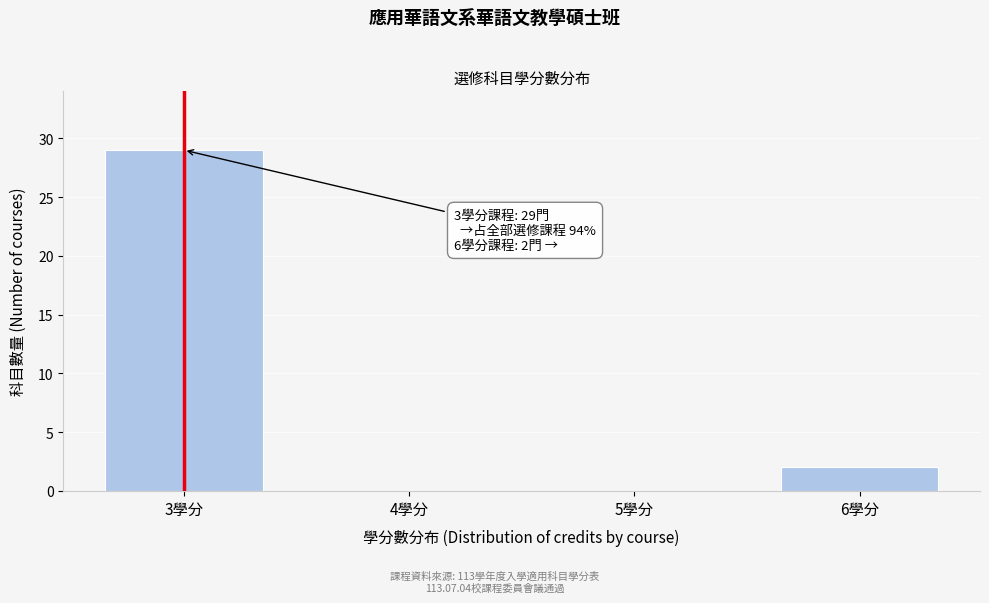

Reading left to right, list all the values displayed in this chart.

3學分=29	4學分=0	5學分=0	6學分=2